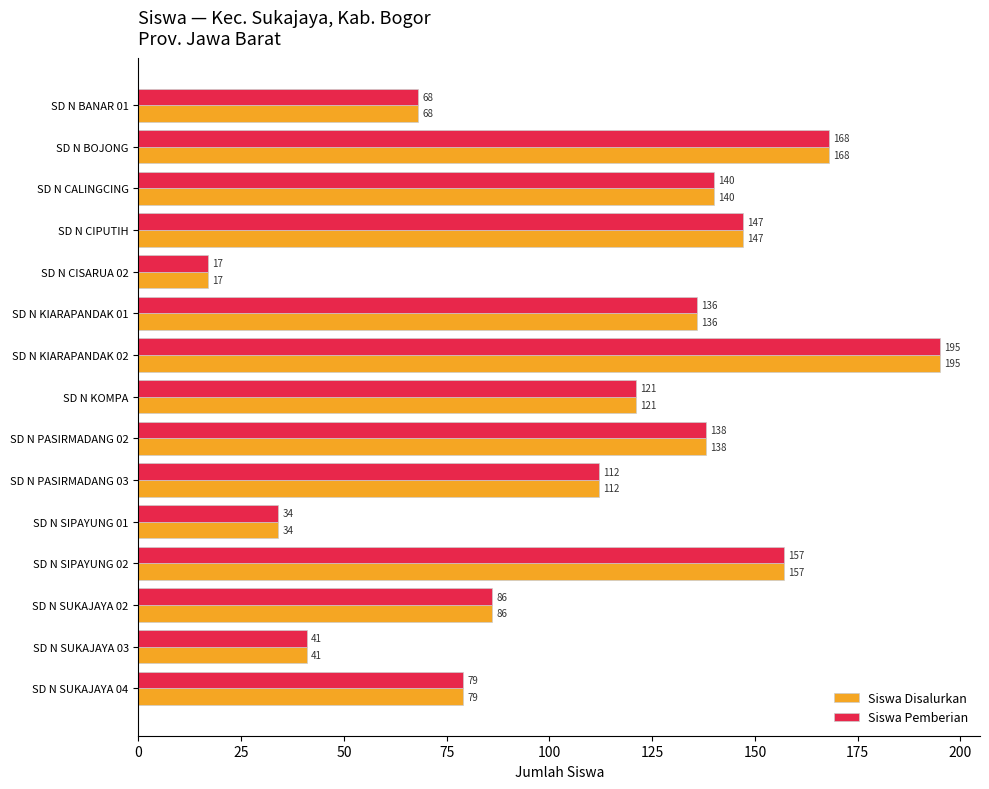

What is the average value of the Siswa Pemberian series?

109